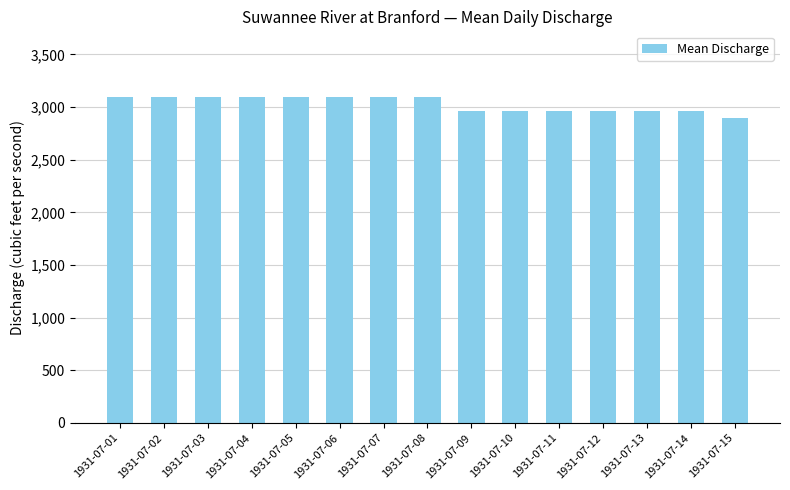

Are the bars horizontal?

No